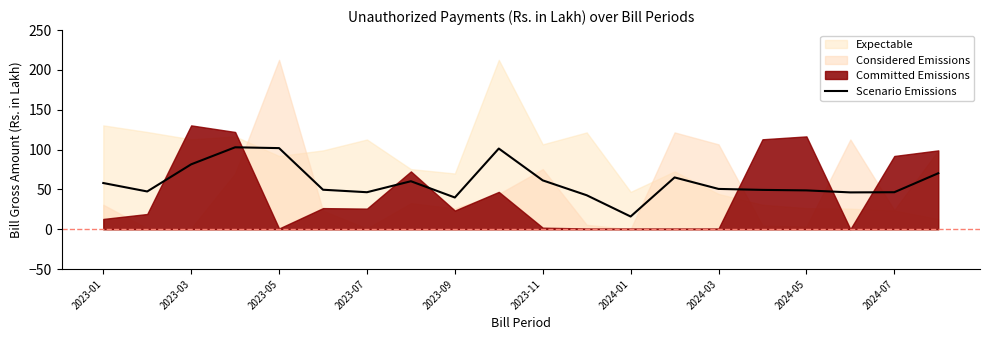

Is it true that Scenario Emissions equals 46.5 at 2023-07?

True